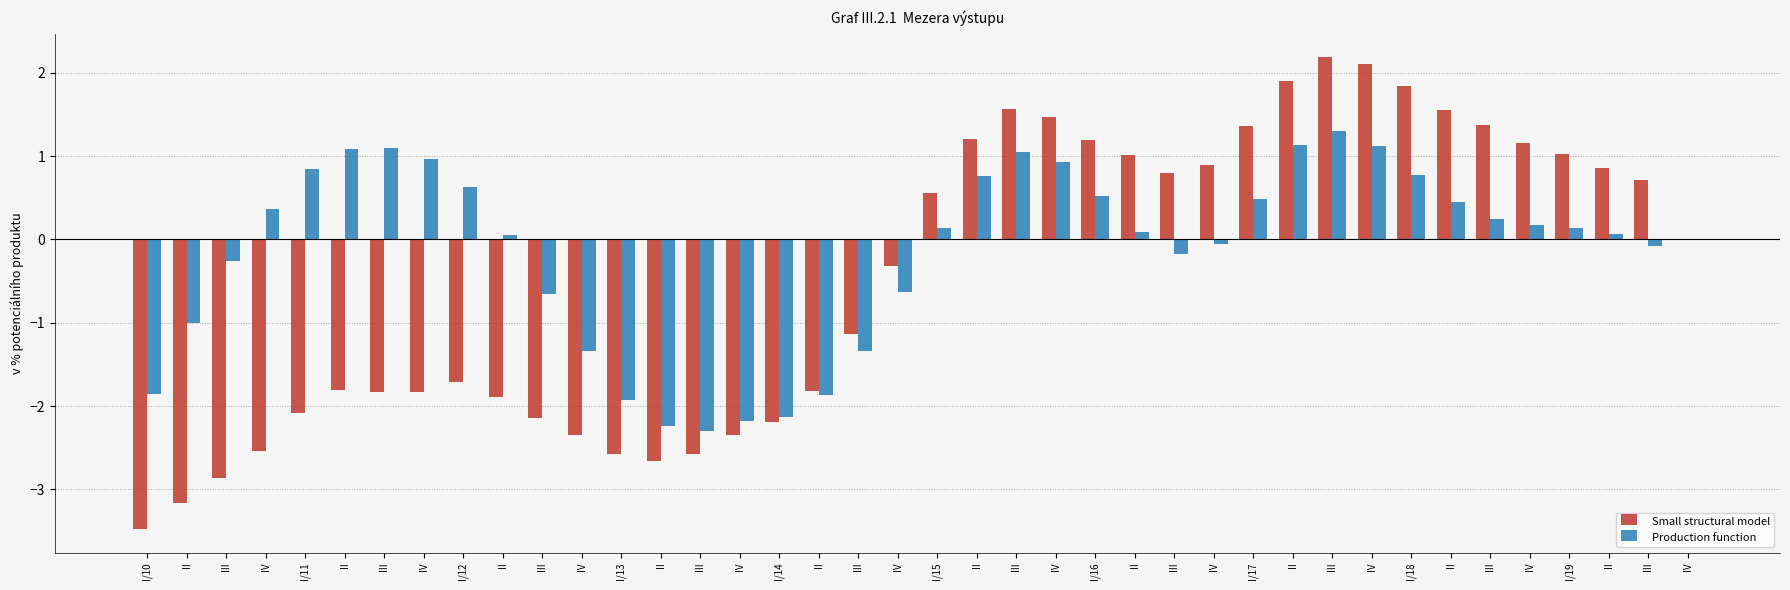

Are the bars grouped side by side (vs. stacked)?

Yes